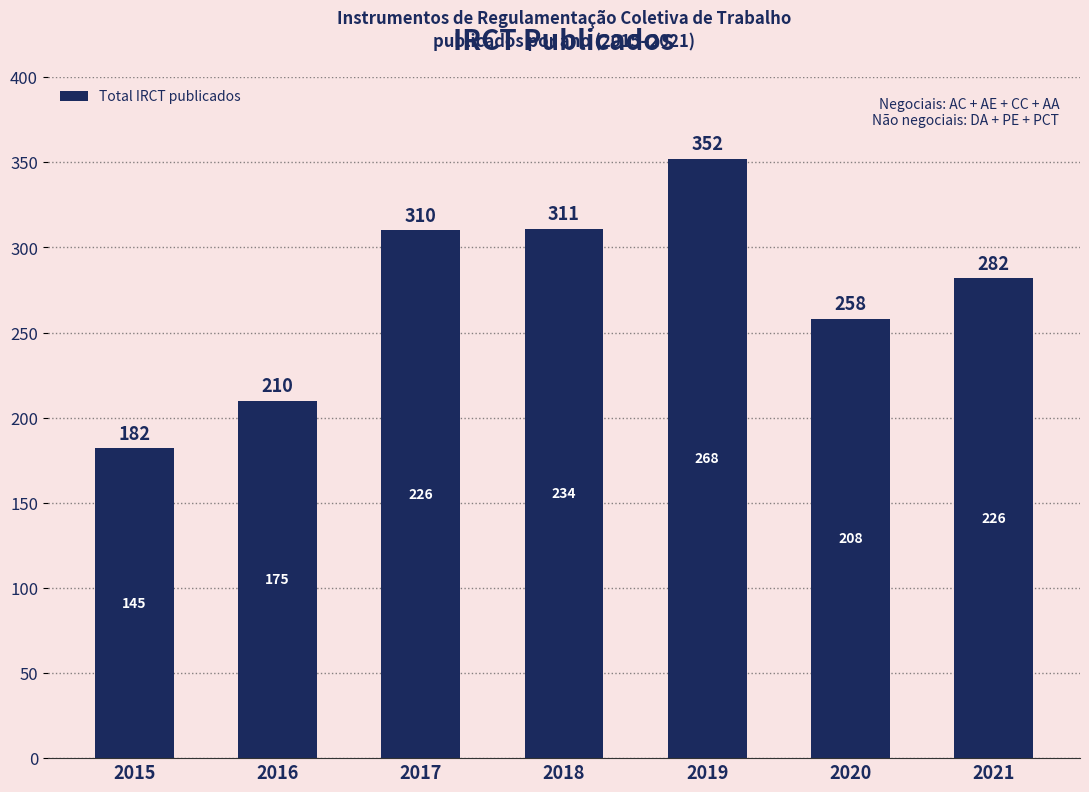

Is it true that the value at 2021 is 122?

False